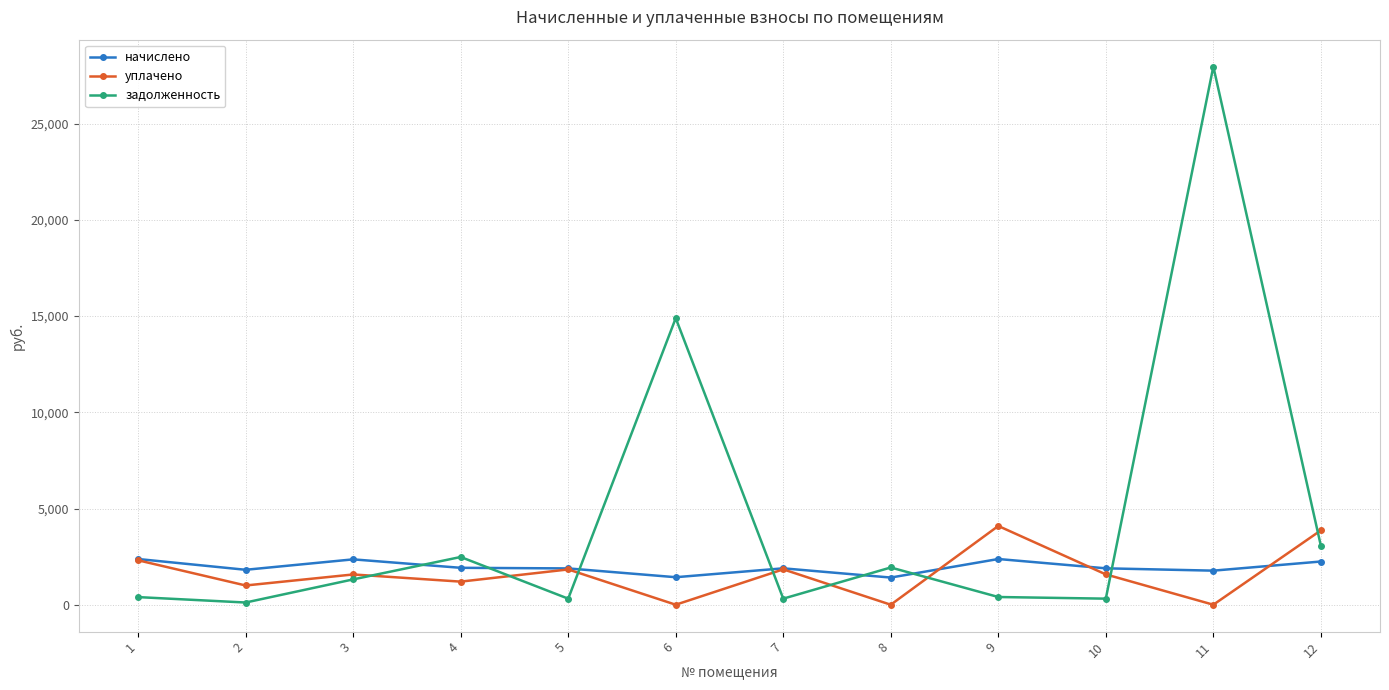

How many times do задолженность and начислено cross each other?

7